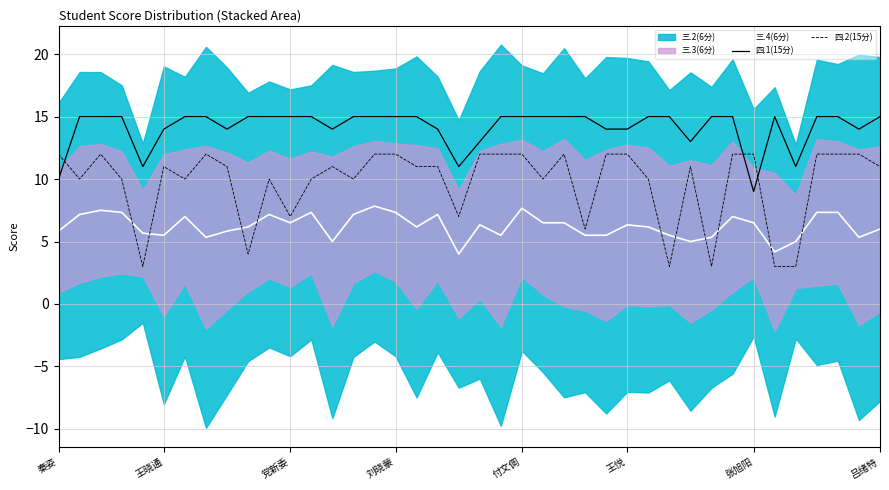

Which series ends up on top after the final intersection of 四.2(15分) and 四.1(15分)?

四.1(15分)